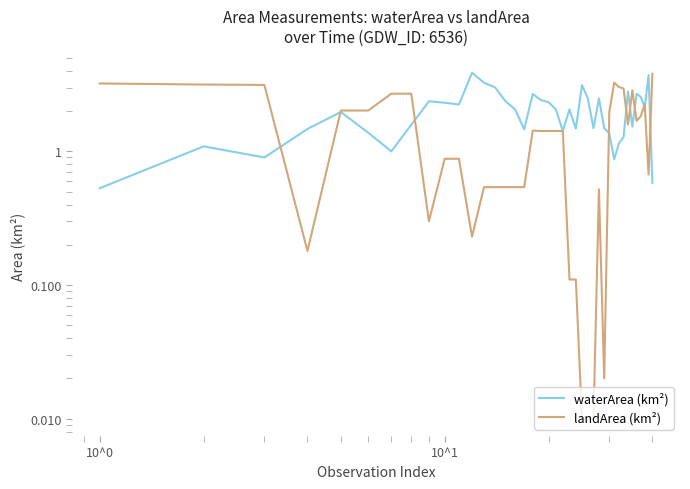

How many values in the waterArea (km²) series are below 2?

19